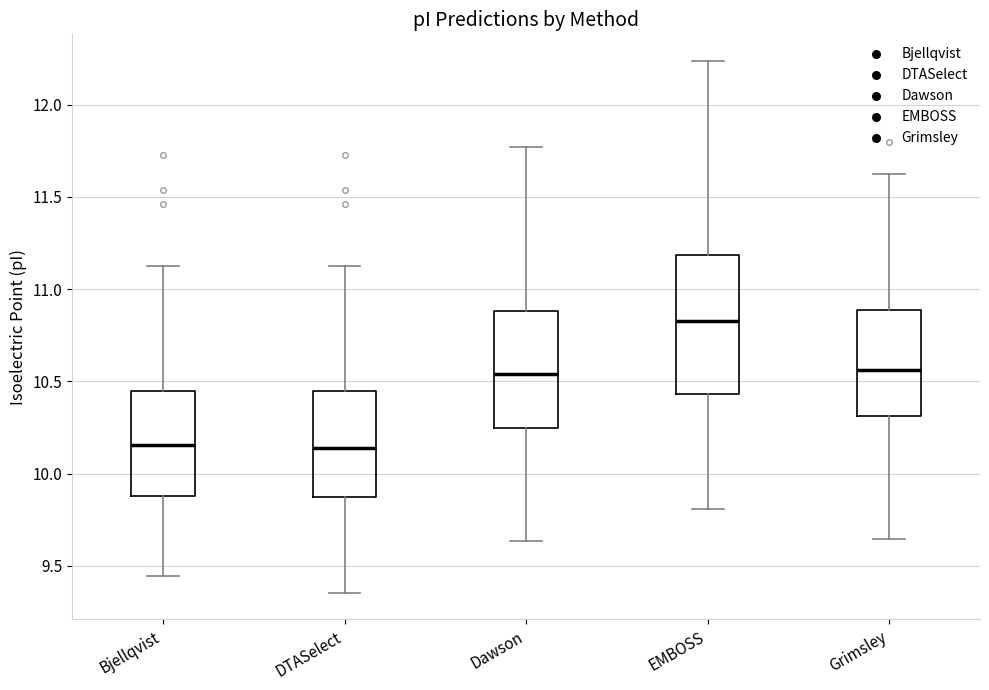

Where does the upper whisker of the box for Grimsley end on the y-axis? The values are not printed on the chart, so give them approximately, as read against the axis.

11.60